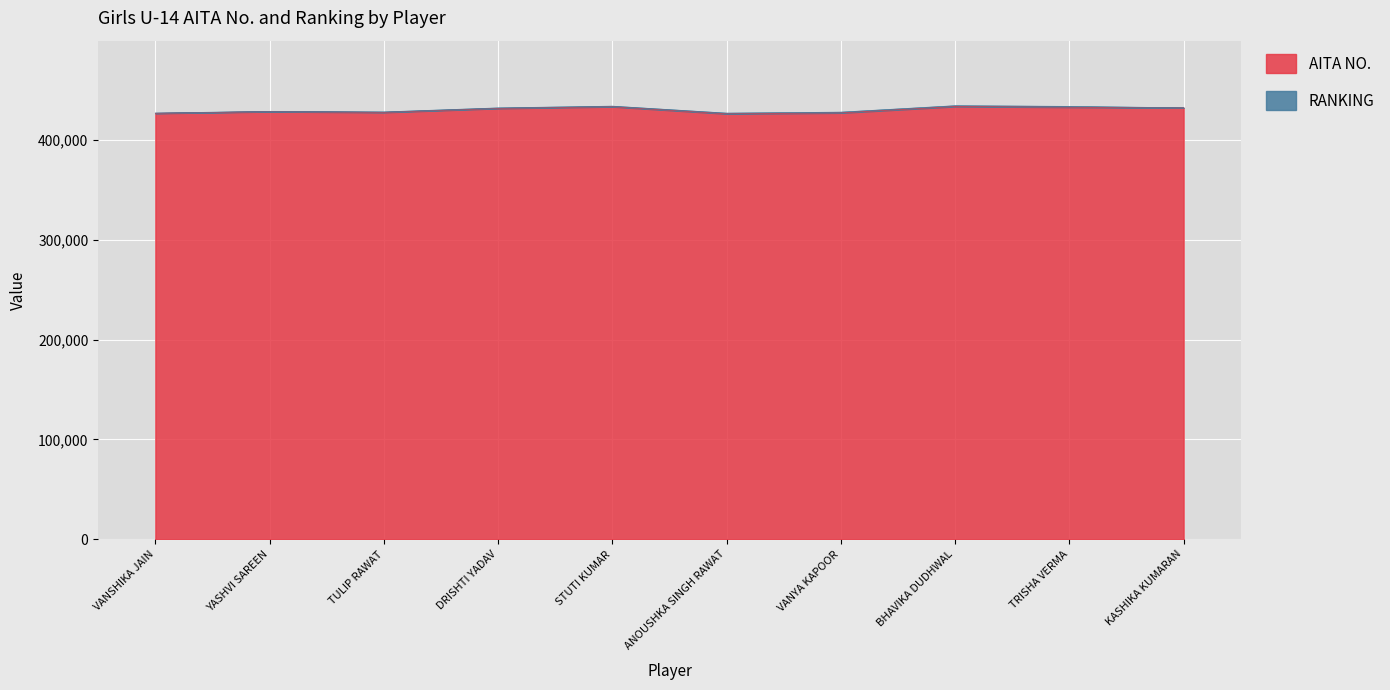

The value at VANYA KAPOOR is 426960. True or false?

True